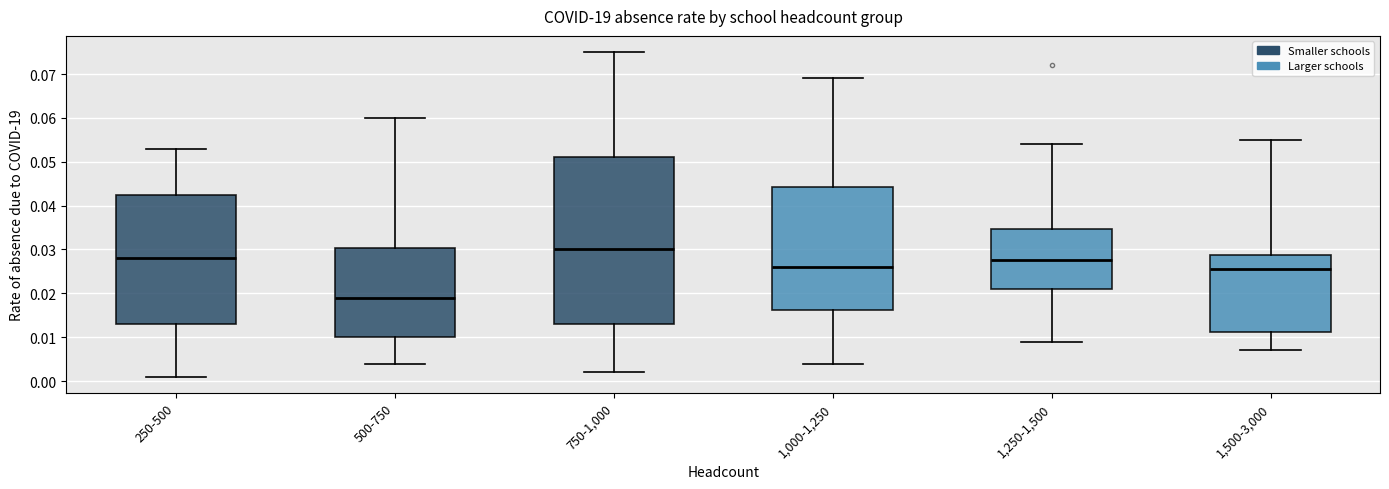

Reading left to right, transcribe this box plot: for each box, give where its median line is, the range the box spans, and where its two whiskers end, as read against the y-axis. The values are not printed on the chart, so give them approximately, as read against the axis.

250-500: median 0.028, box 0.013 to 0.043, whiskers 0.001 to 0.053
500-750: median 0.019, box 0.010 to 0.030, whiskers 0.004 to 0.060
750-1,000: median 0.030, box 0.013 to 0.051, whiskers 0.002 to 0.075
1,000-1,250: median 0.026, box 0.016 to 0.044, whiskers 0.004 to 0.069
1,250-1,500: median 0.028, box 0.021 to 0.035, whiskers 0.009 to 0.054
1,500-3,000: median 0.026, box 0.011 to 0.029, whiskers 0.007 to 0.055